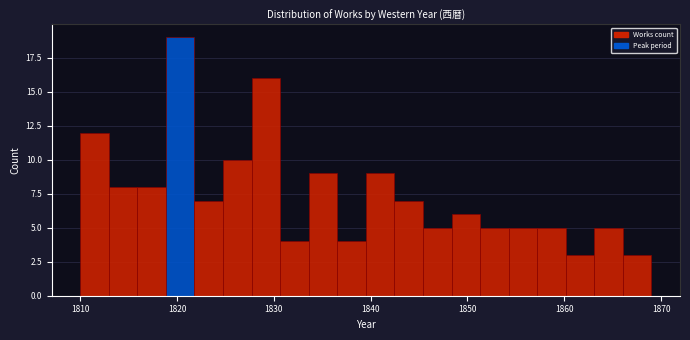

Read against the x-axis, roughly where is the centre of the tallest bar?

1820